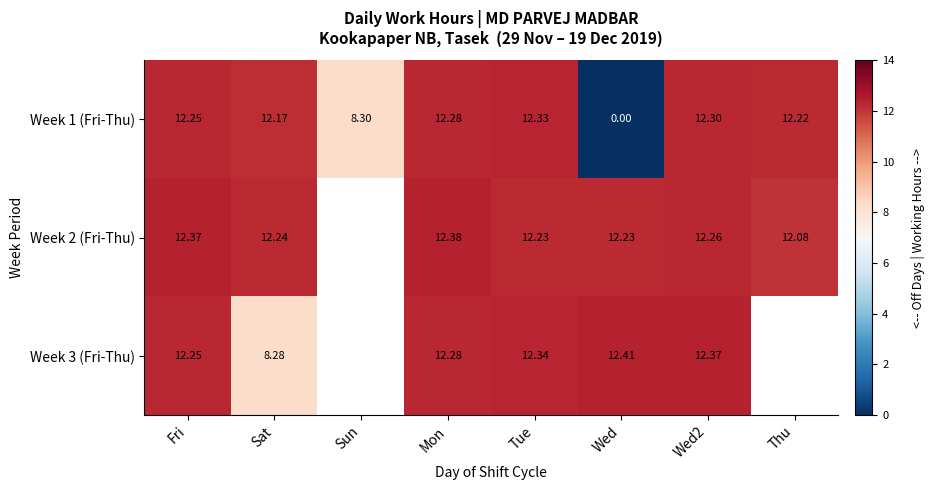

At which label is Week 1 (Fri-Thu) closest to 6?

Sun